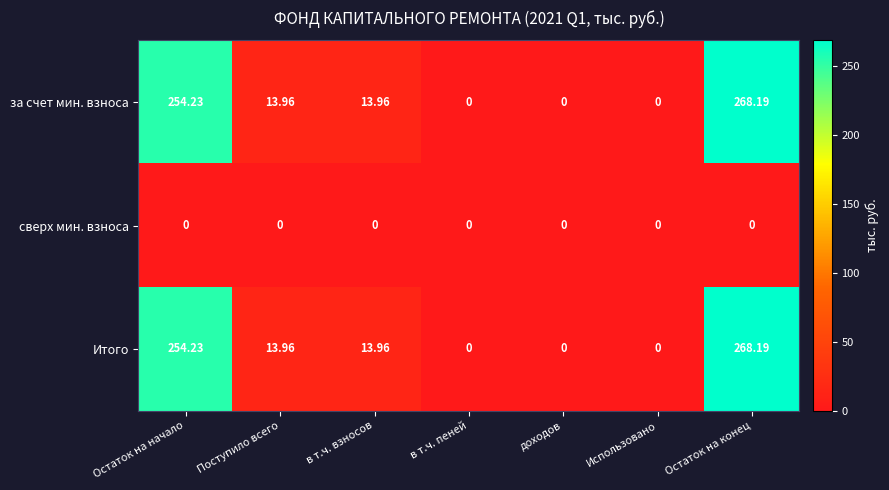

Is the value of Итого at Остаток на начало greater than the value of за счет мин. взноса at Остаток на конец?

No